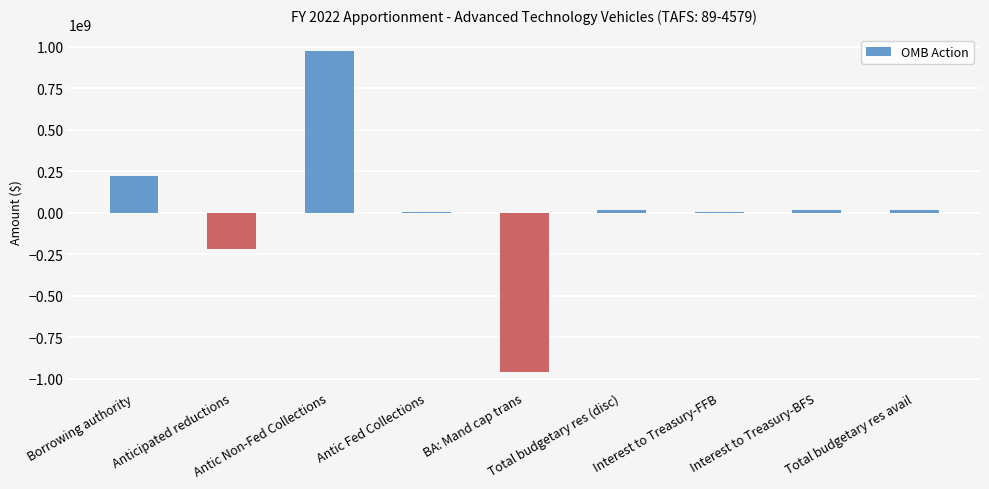

What is the change in value from Anticipated reductions to BA: Mand cap trans?

-737802111